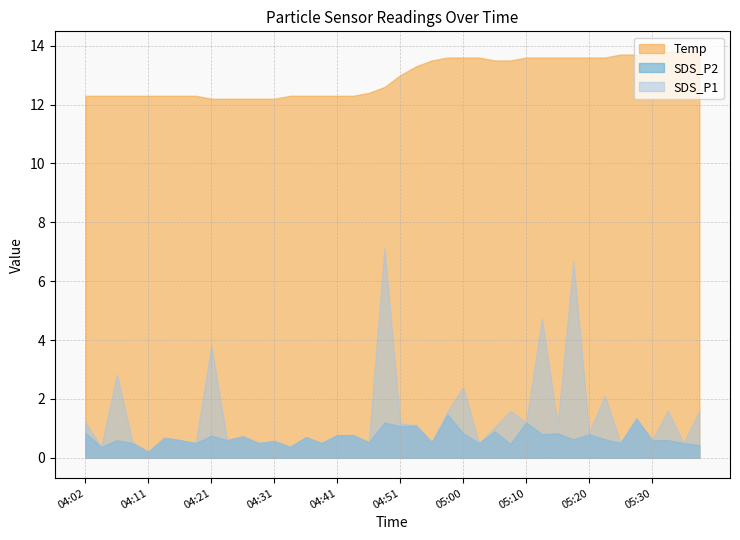

What is the label of the 26th point from the right?

04:36